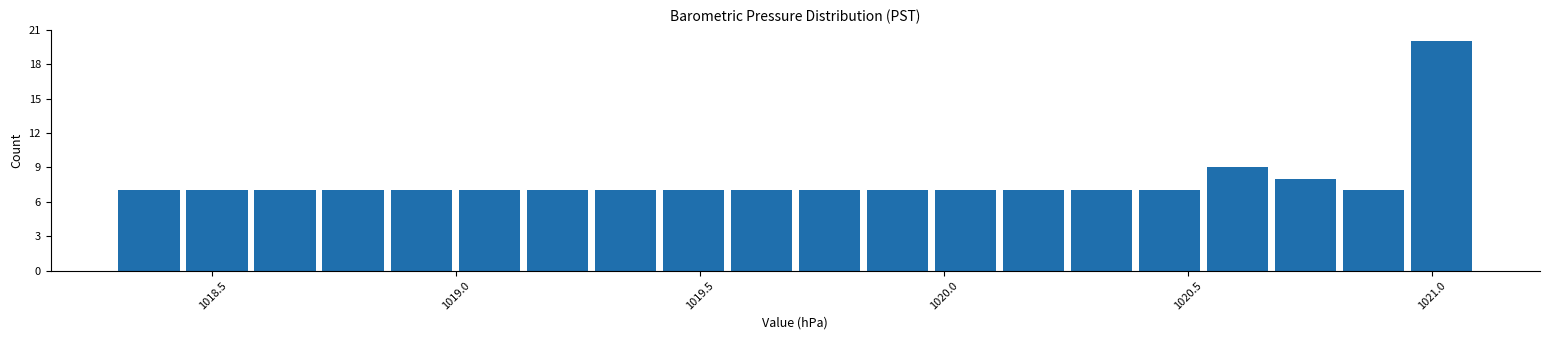

Around what value on the x-axis is the tallest bar? Give the approximate position of its centre, as read against the axis.

1021.00